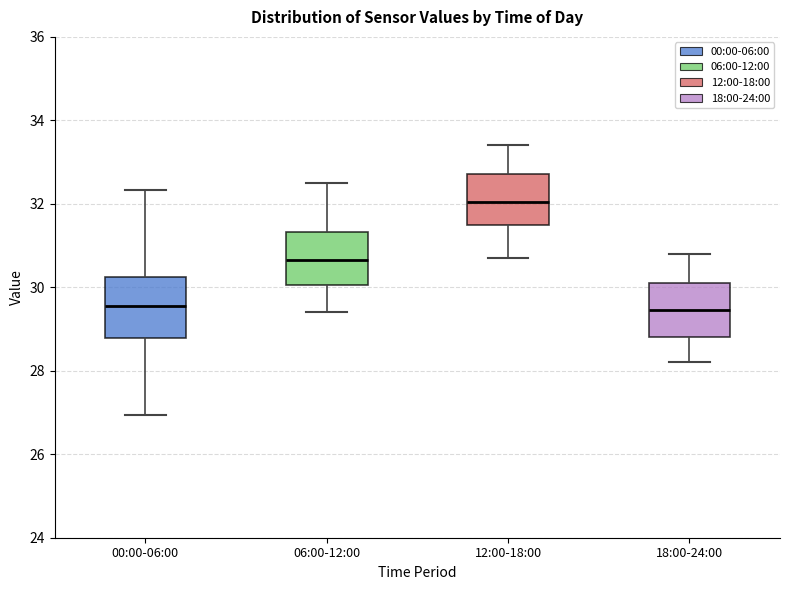

Reading left to right, transcribe this box plot: for each box, give where its median line is, the range the box spans, and where its two whiskers end, as read against the y-axis. The values are not printed on the chart, so give them approximately, as read against the axis.

00:00-06:00: median 29.6, box 28.8 to 30.2, whiskers 27.0 to 32.4
06:00-12:00: median 30.6, box 30.0 to 31.4, whiskers 29.4 to 32.6
12:00-18:00: median 32.0, box 31.6 to 32.8, whiskers 30.8 to 33.4
18:00-24:00: median 29.4, box 28.8 to 30.2, whiskers 28.2 to 30.8